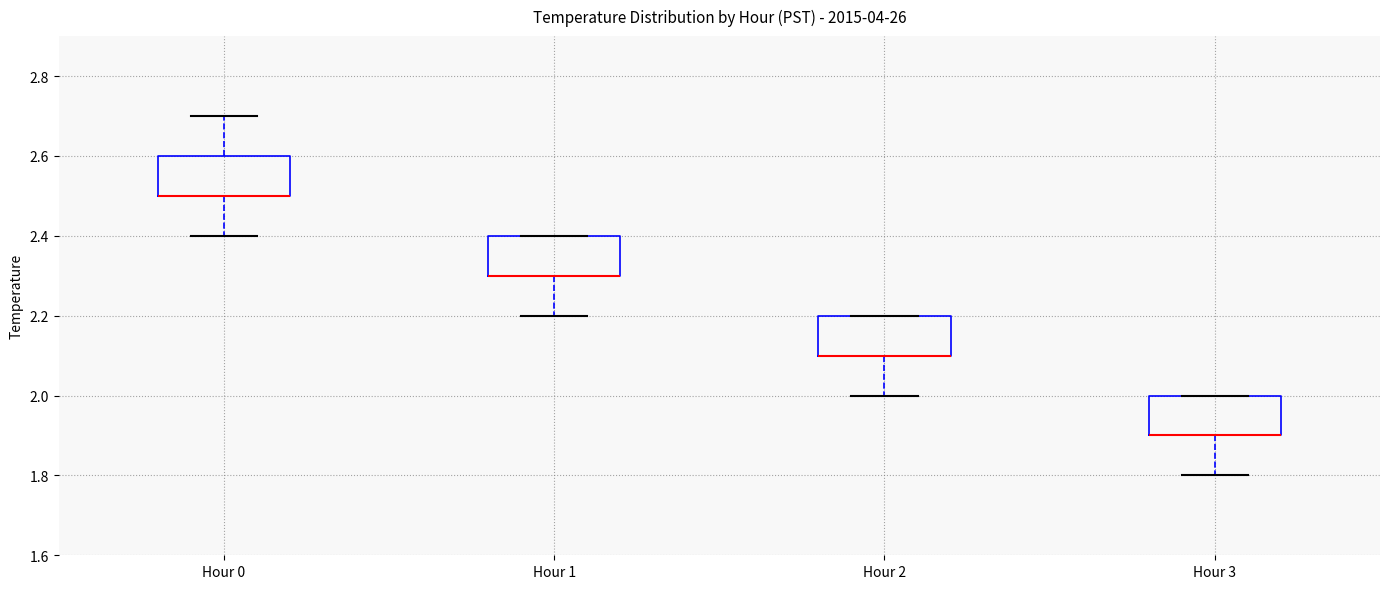

Reading left to right, transcribe this box plot: for each box, give where its median line is, the range the box spans, and where its two whiskers end, as read against the y-axis. The values are not printed on the chart, so give them approximately, as read against the axis.

Hour 0: median 2.5 (drawn on the box's lower edge), box 2.5 to 2.6, whiskers 2.4 to 2.7
Hour 1: median 2.3 (drawn on the box's lower edge), box 2.3 to 2.4, whiskers 2.2 to 2.4
Hour 2: median 2.1 (drawn on the box's lower edge), box 2.1 to 2.2, whiskers 2.0 to 2.2
Hour 3: median 1.9 (drawn on the box's lower edge), box 1.9 to 2.0, whiskers 1.8 to 2.0